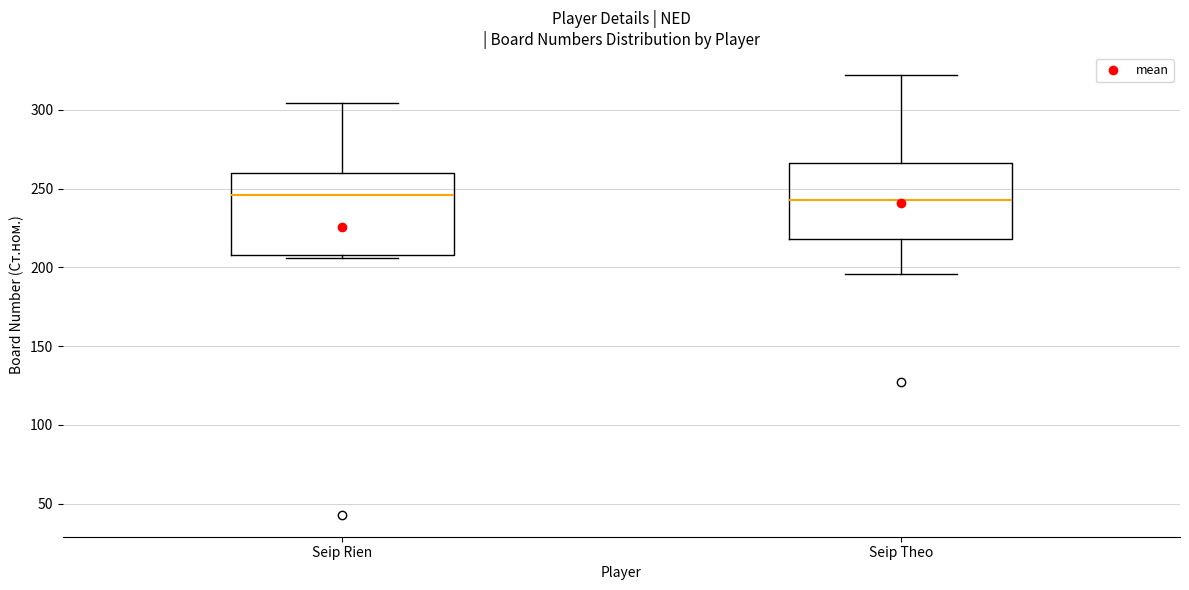

Where is the lower edge of the box for Seip Theo on the y-axis? The values are not printed on the chart, so give them approximately, as read against the axis.

220